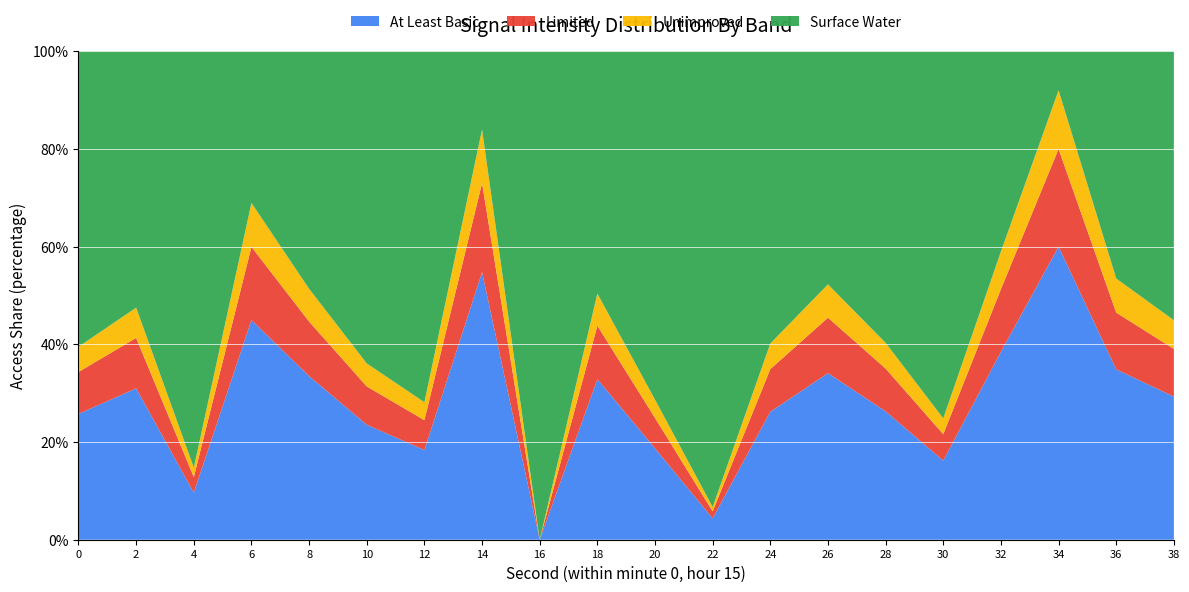

What is the maximum value for At Least Basic?

60.0